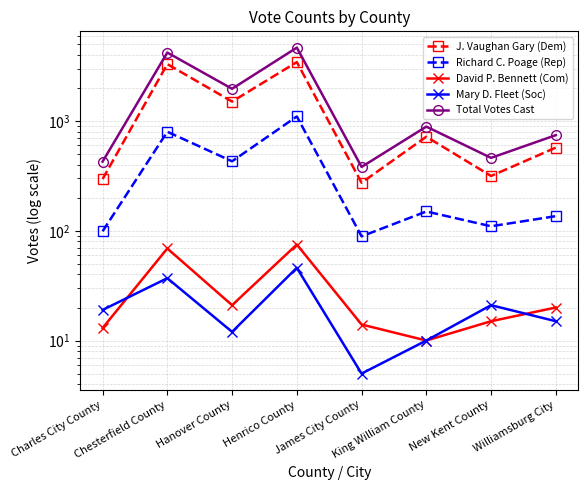

Does the chart have visible grid lines?

Yes